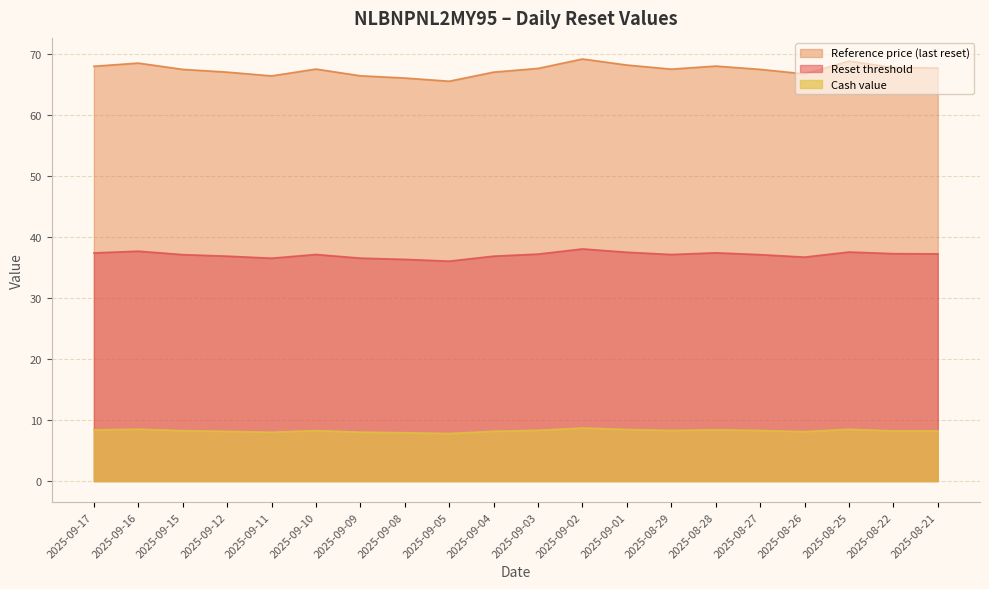

What is the sum of all Reference price (last reset) values?

1348.3